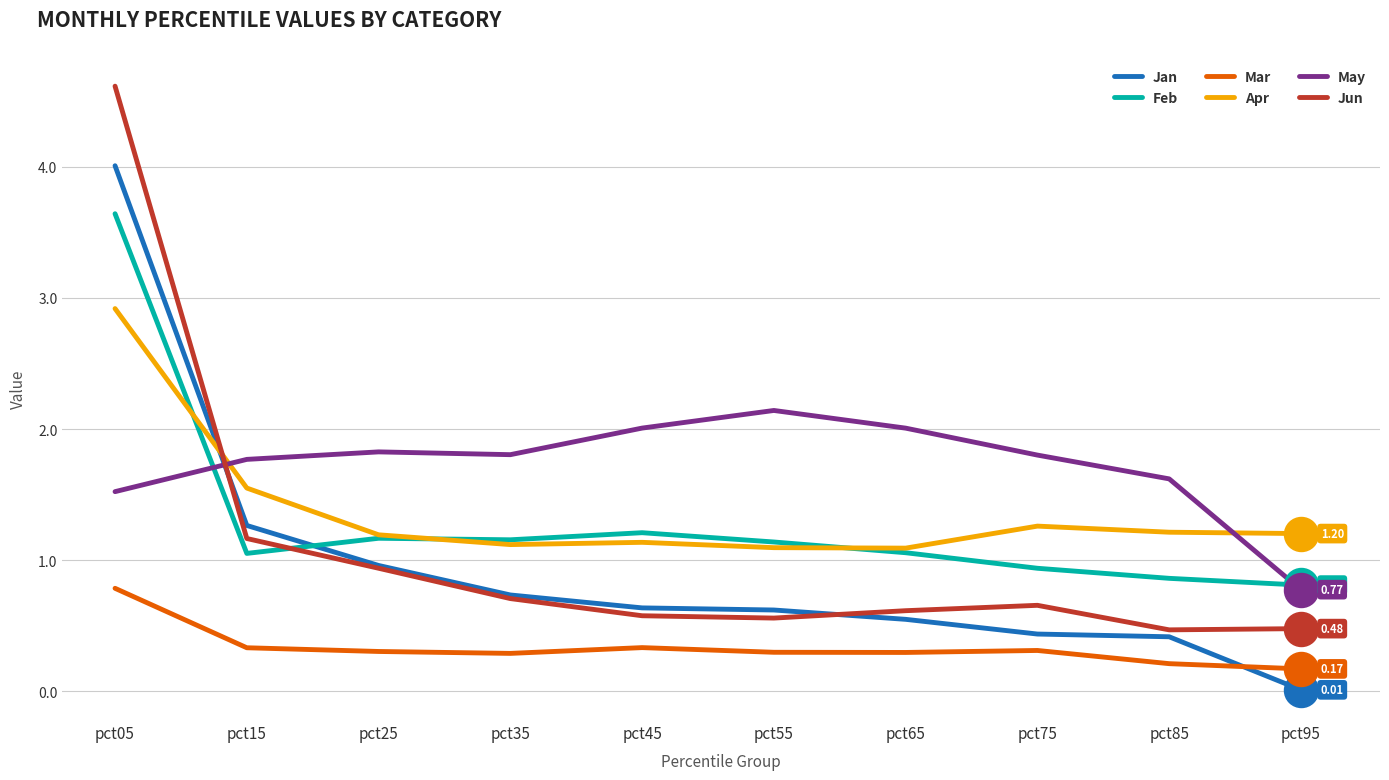

Is the value of May at pct95 greater than the value of Jun at pct85?

Yes